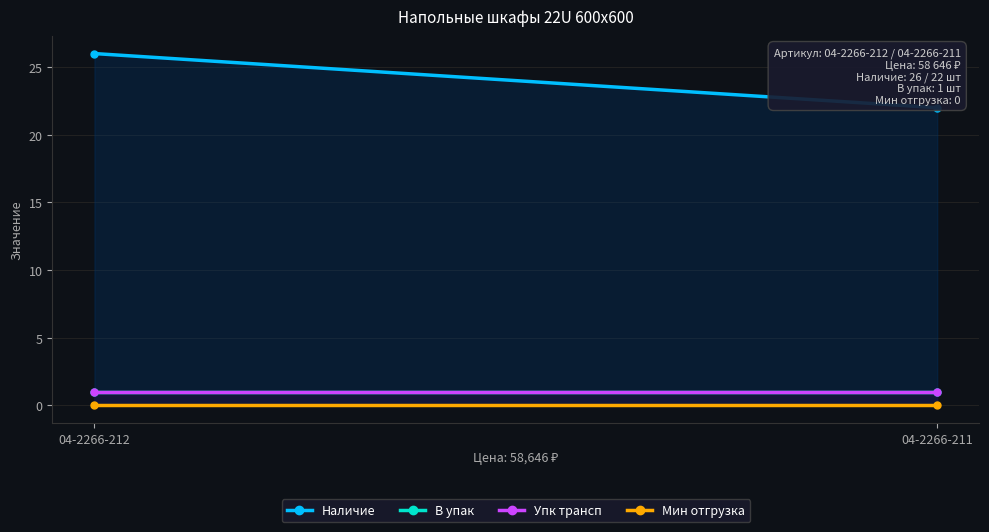

What is the difference between the Наличие values at 04-2266-211 and 04-2266-212?

4